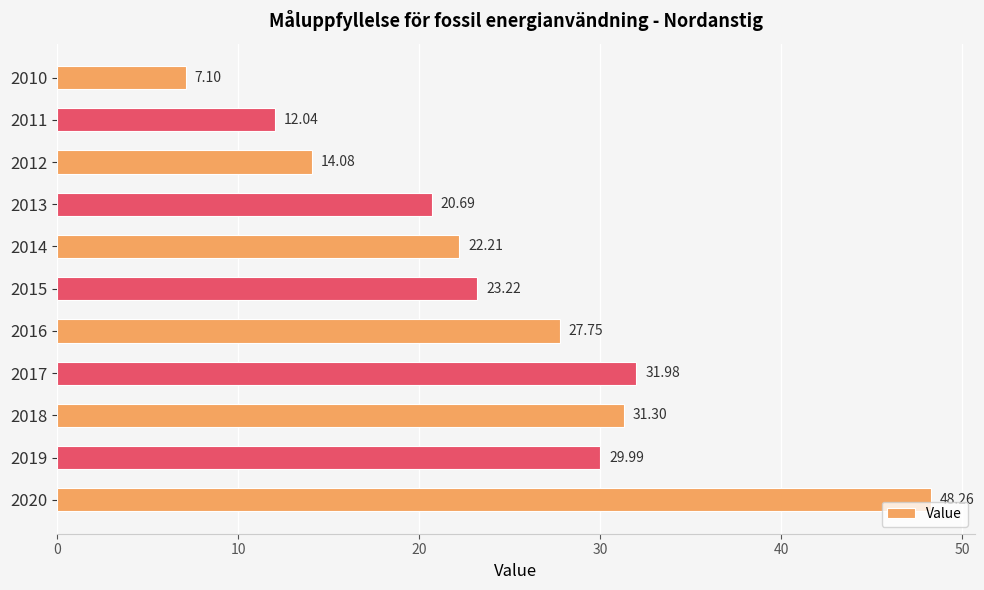

Rank the categories by value from highest to lowest.

2020, 2017, 2018, 2019, 2016, 2015, 2014, 2013, 2012, 2011, 2010